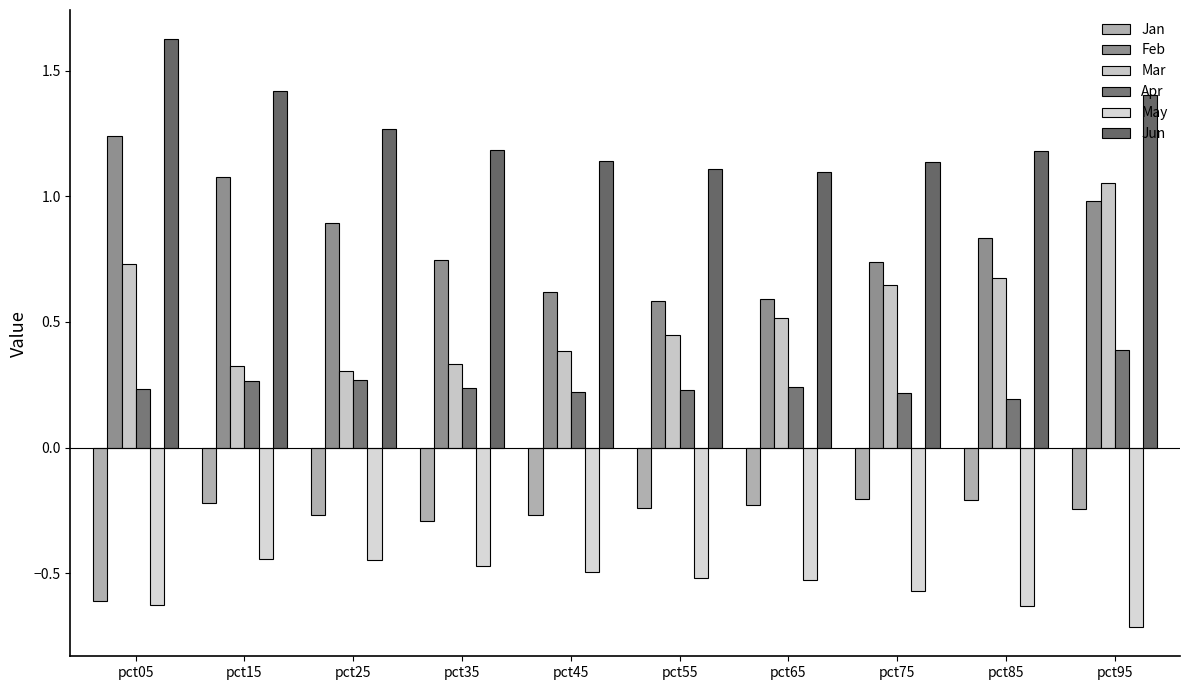

Which series has the largest total across all categories?

Jun